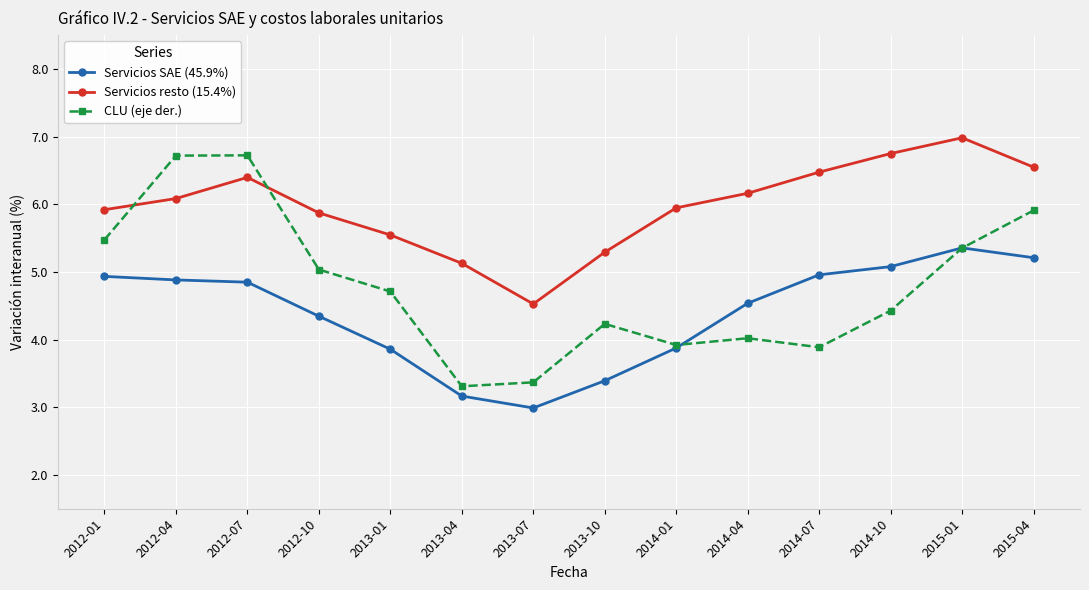

Does the chart have visible grid lines?

Yes